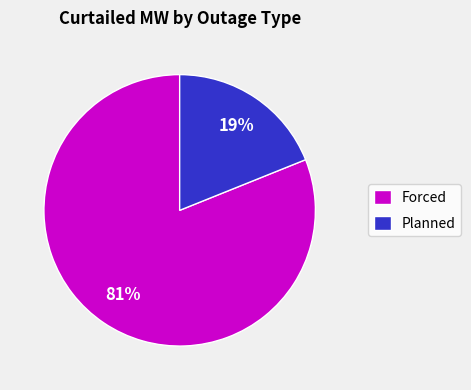

To the nearest percent, what percentage of the pie is Forced?

81%